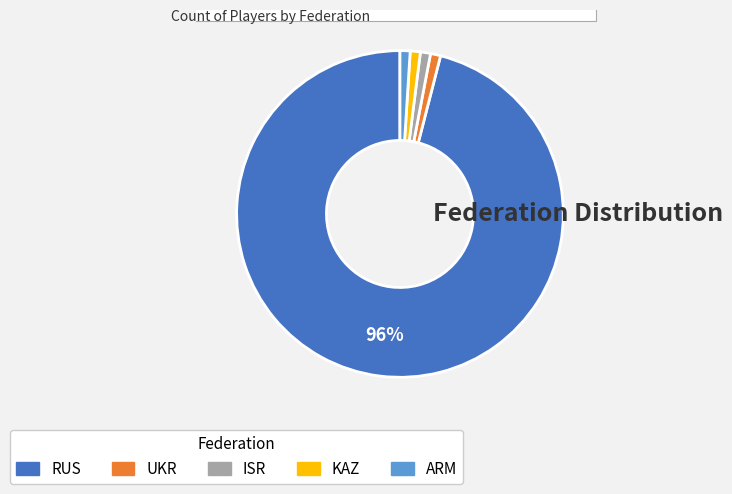

The UKR slice represents 1% of the pie. True or false?

True